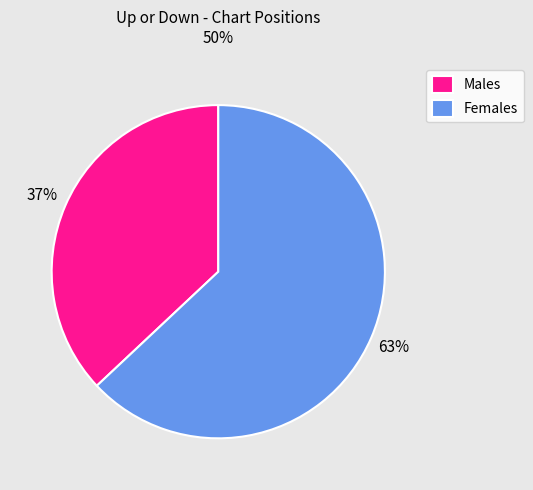

The Females slice represents 63% of the pie. True or false?

True